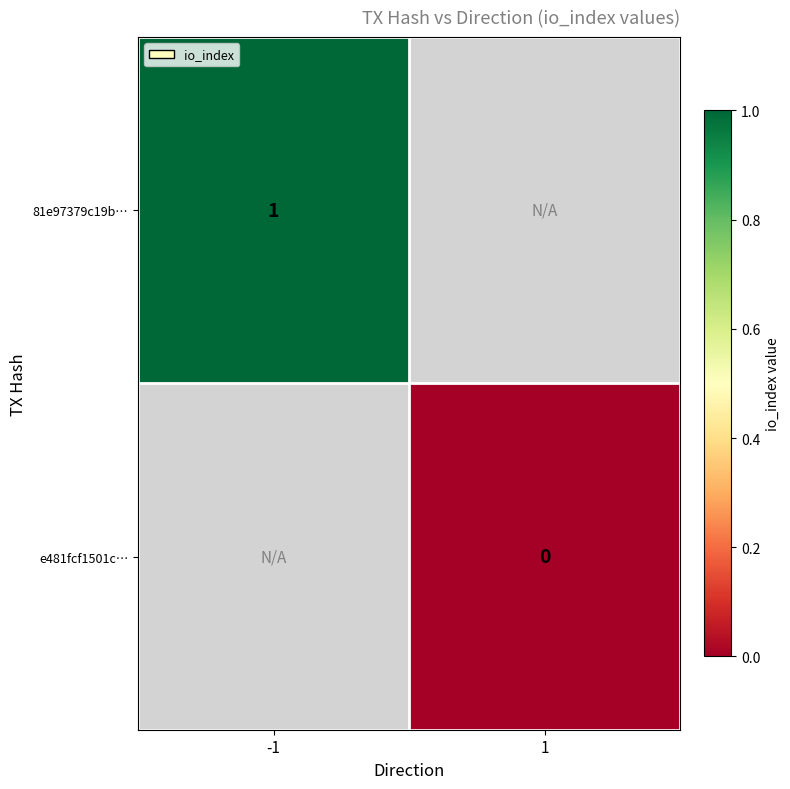

True or false: 81e97379c19b… has a value of 1 at -1.

True